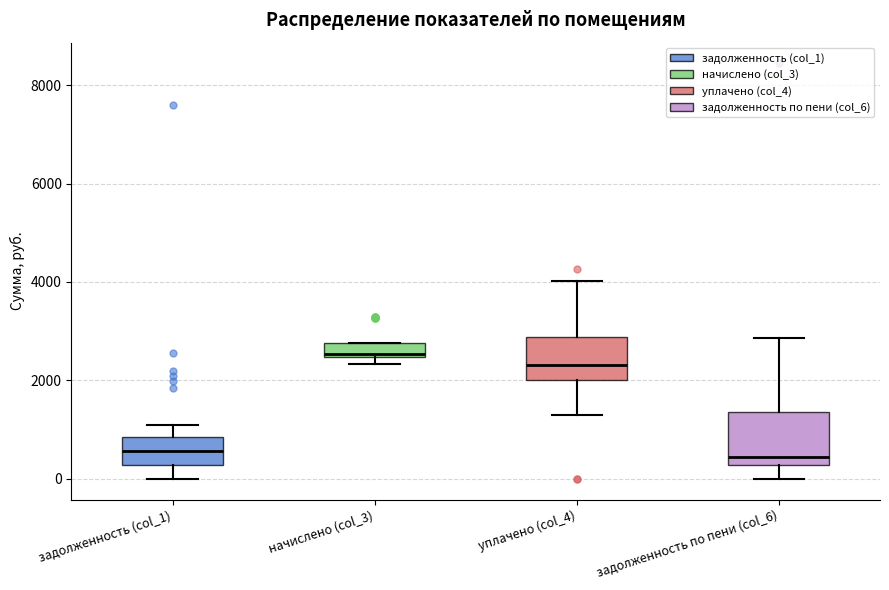

Where does the median line of the box for задолженность (col_1) sit on the y-axis? The values are not printed on the chart, so give them approximately, as read against the axis.

600